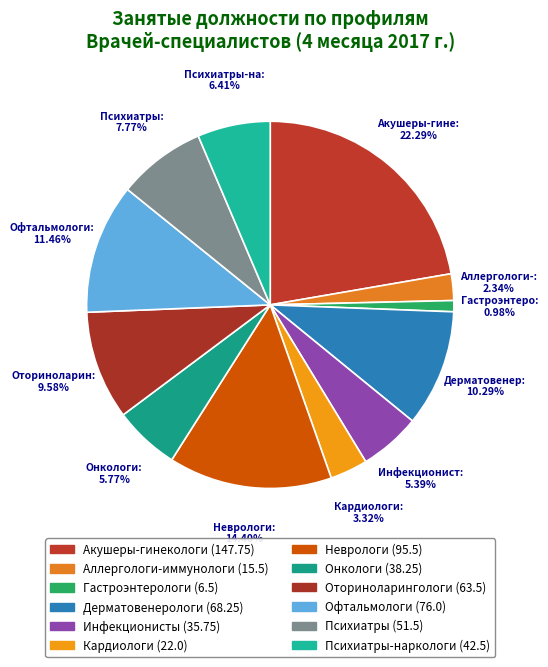

How many slices are in this pie chart?

12